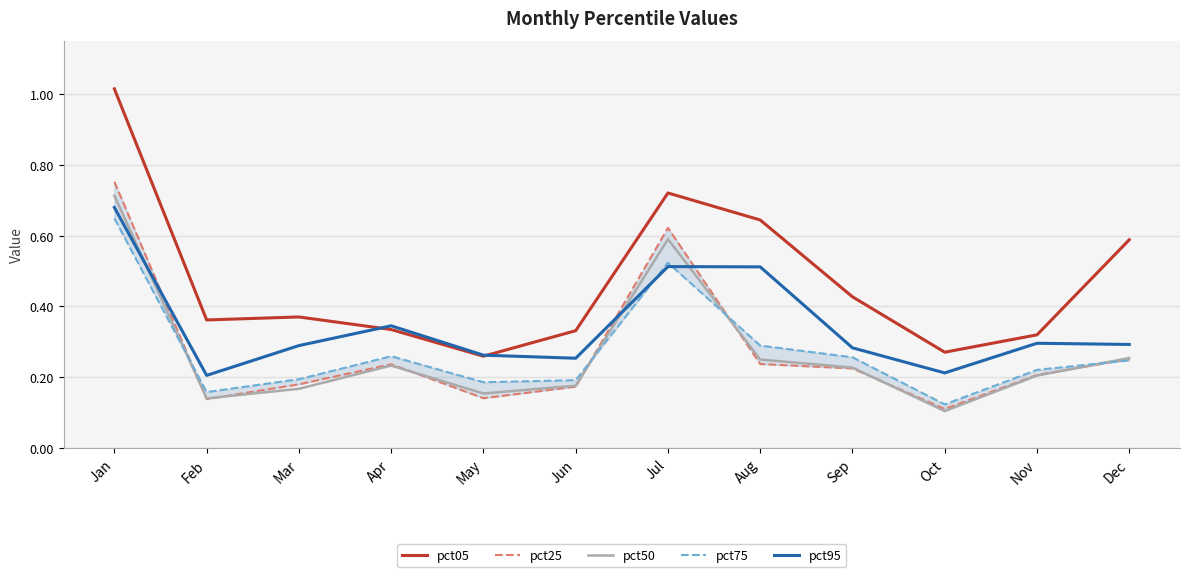

The pct25 series shows 0.8 at Jan. True or false?

True